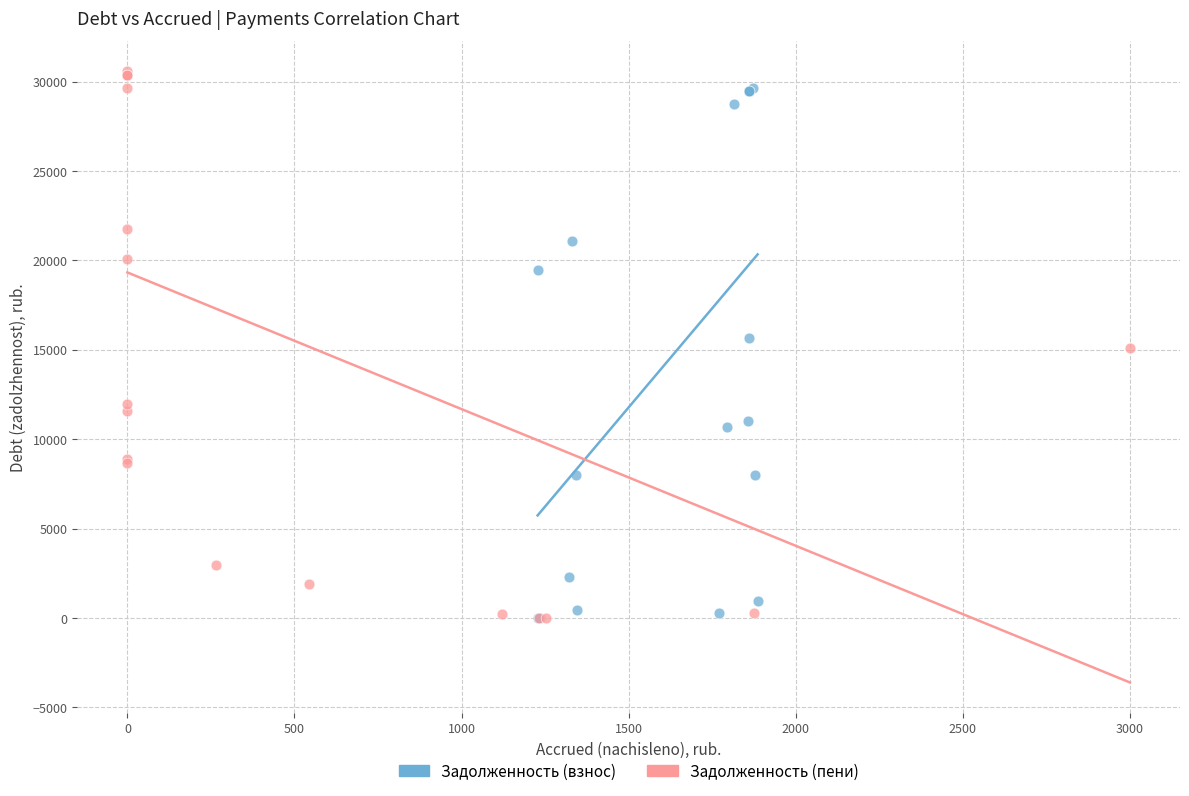

What are all the series names shown in the legend?

Задолженность (взнос), Задолженность (пени)